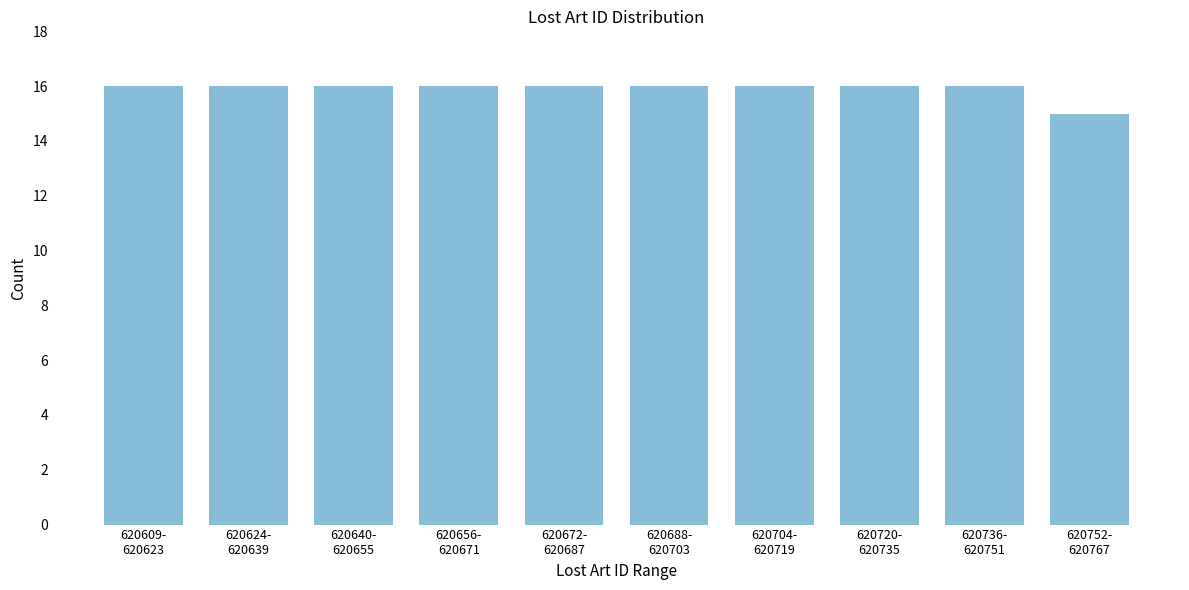

Reading right to left, list all the values displayed in this chart.

15	16	16	16	16	16	16	16	16	16